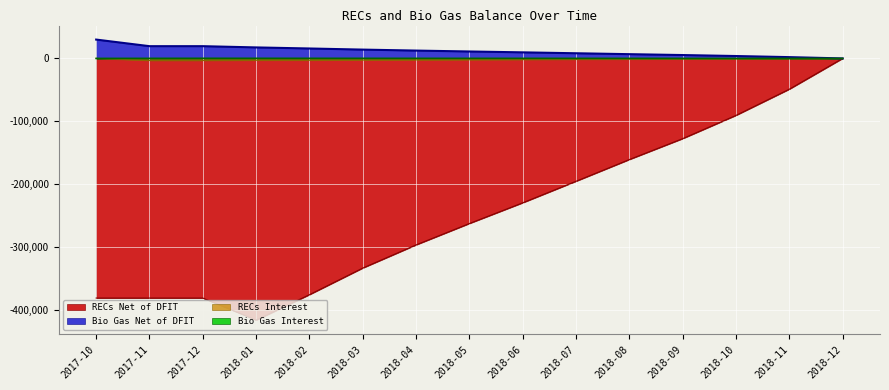

True or false: RECs Interest has more than 0 interior local peaks.

False